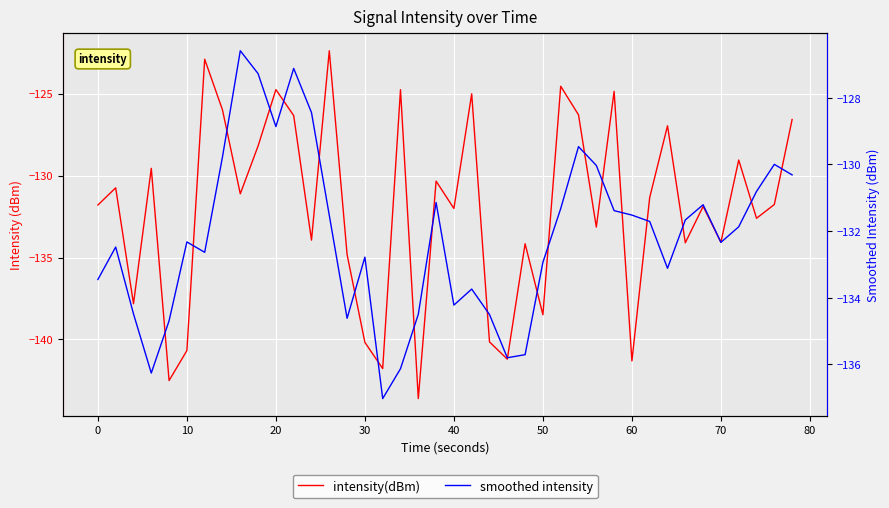

The smoothed intensity series shows -196.7 at 19. True or false?

False